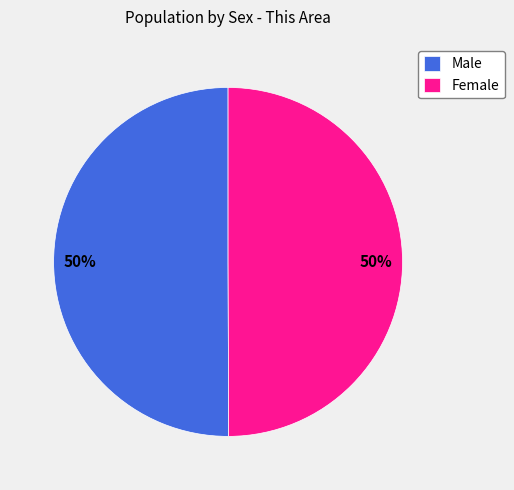

What is the ratio of the value at Female to the value at Male?

1.0